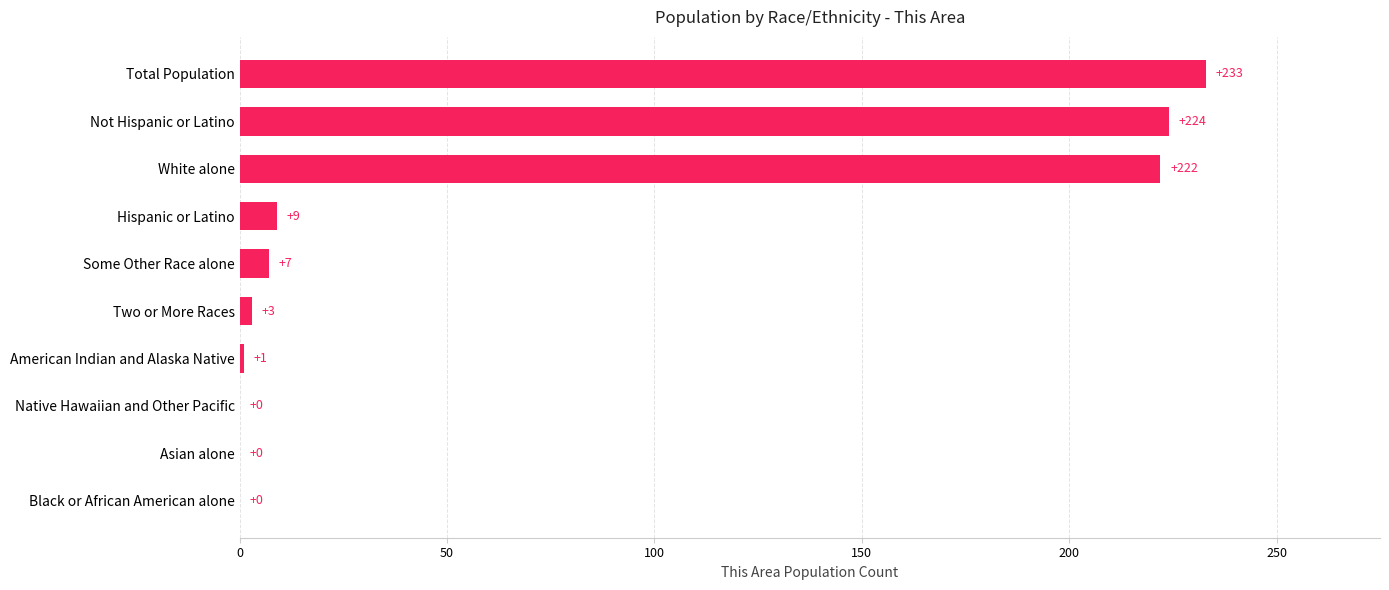

What is the maximum value shown in the chart?

233